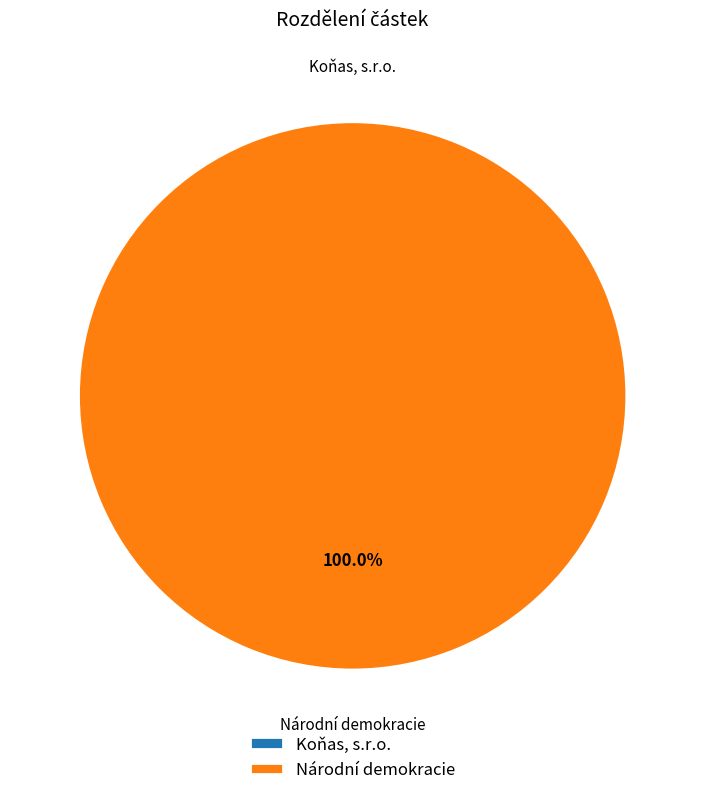

Rank the categories by value from highest to lowest.

Národní demokracie, Koňas, s.r.o.